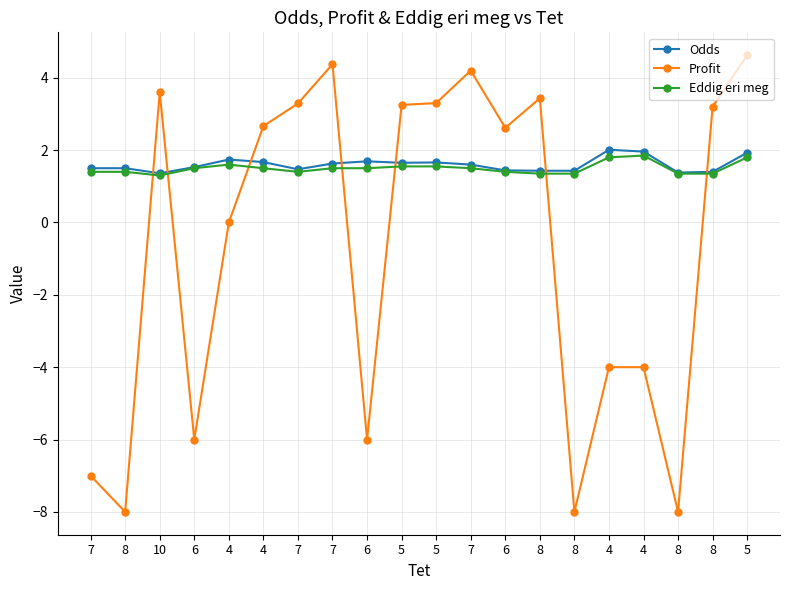

How many lines are shown in the chart?

3